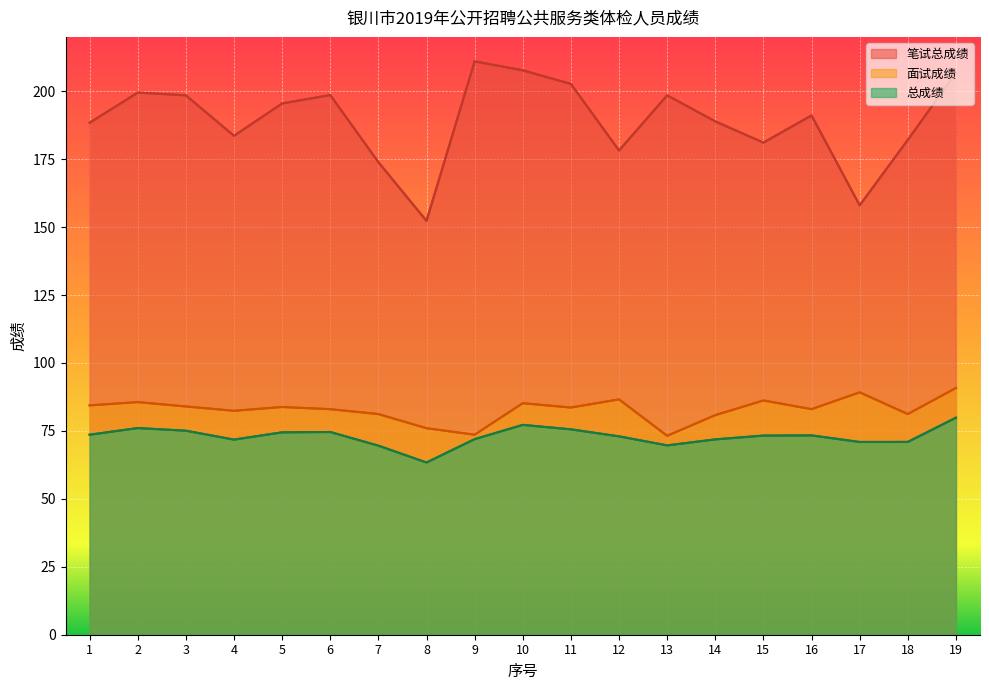

Reading right to left, extract all data points from this chart.

笔试总成绩: 206.8	182.1	158.0	191.1	181.1	188.9	198.5	178.2	202.7	207.7	211.0	152.3	173.9	198.6	195.5	183.6	198.5	199.5	188.4
面试成绩: 90.8	81.2	89.2	83.0	86.2	80.8	73.2	86.6	83.6	85.2	73.6	76.0	81.2	83.0	83.8	82.4	84.0	85.6	84.4
总成绩: 79.9	71.0	70.9	73.3	73.3	71.9	69.7	73.0	75.6	77.2	72.0	63.4	69.6	74.6	74.5	71.8	75.1	76.0	73.6